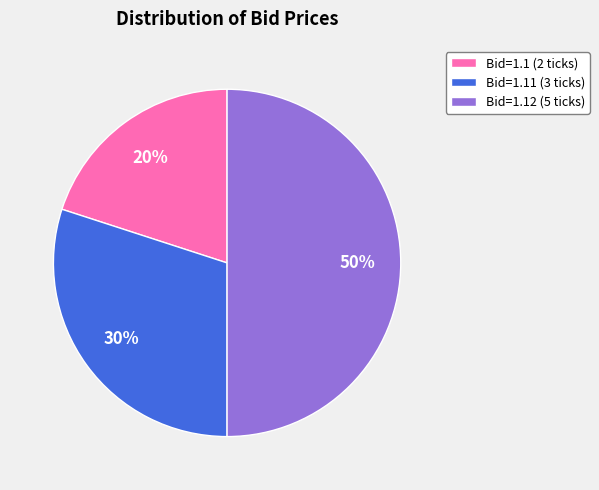

Which slice is the smallest?

Bid=1.1 (2 ticks)